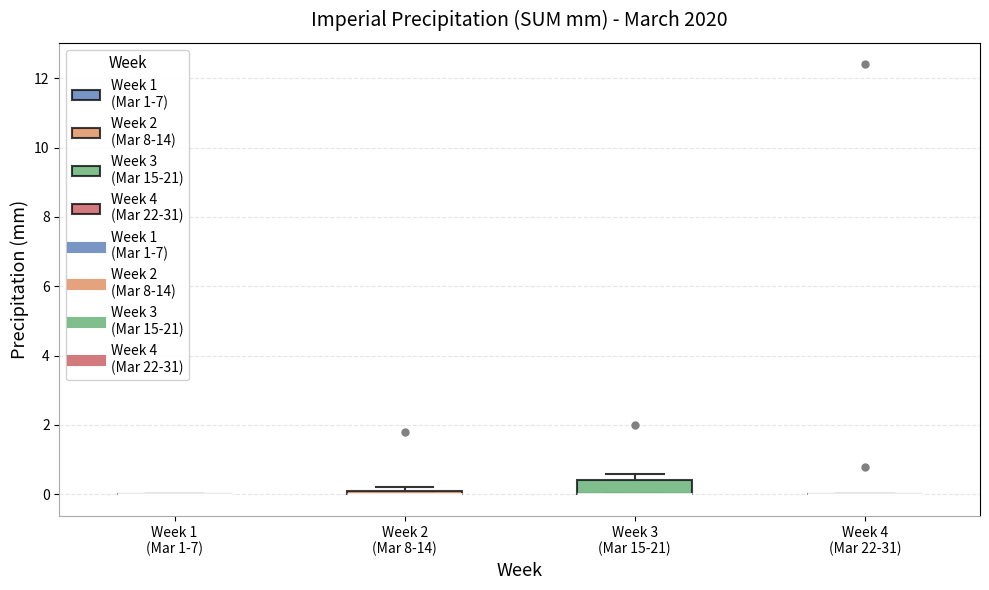

Where is the upper edge of the box for Week 2 (Mar 8-14) on the y-axis? The values are not printed on the chart, so give them approximately, as read against the axis.

0.2